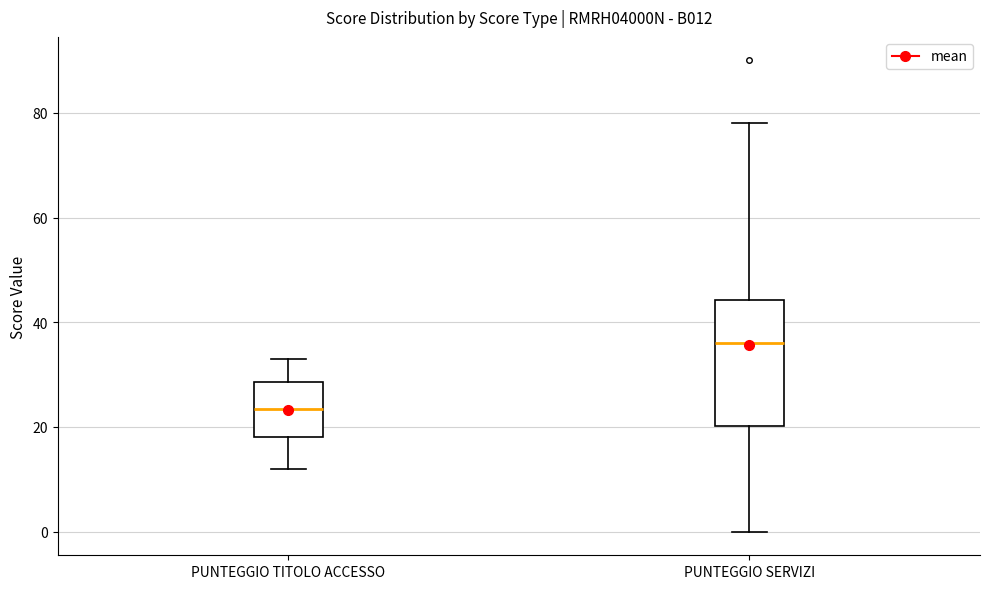

Reading left to right, read every box against the y-axis: the position of its median line, the range the box covers, and the ends of its whiskers. The values are not printed on the chart, so give them approximately, as read against the axis.

PUNTEGGIO TITOLO ACCESSO: median 24, box 18 to 28, whiskers 12 to 34
PUNTEGGIO SERVIZI: median 36, box 20 to 44, whiskers 0 to 78